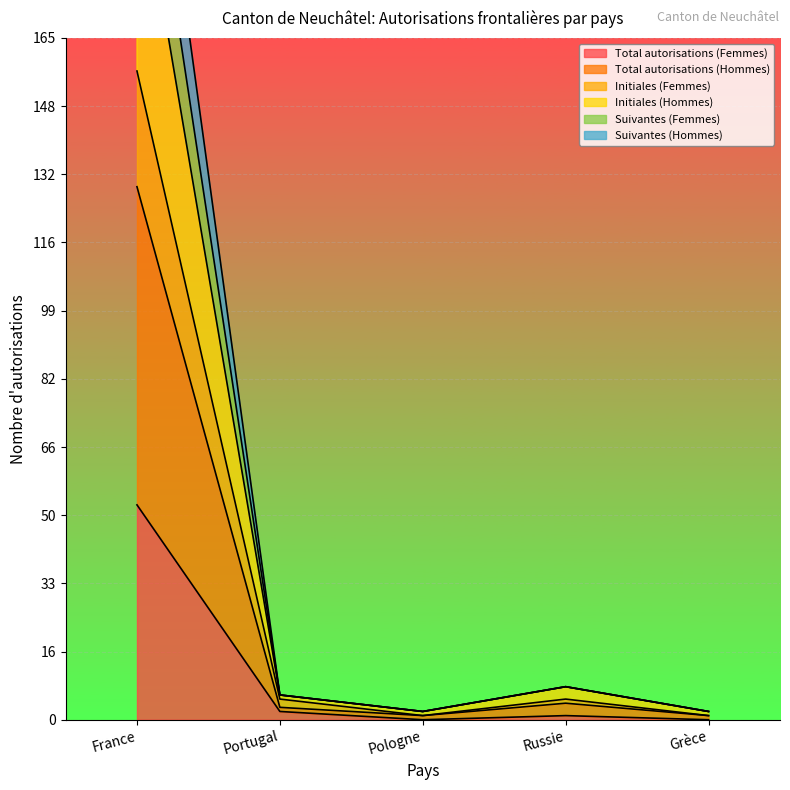

What is the highest value of the Total autorisations (Femmes) series?

52